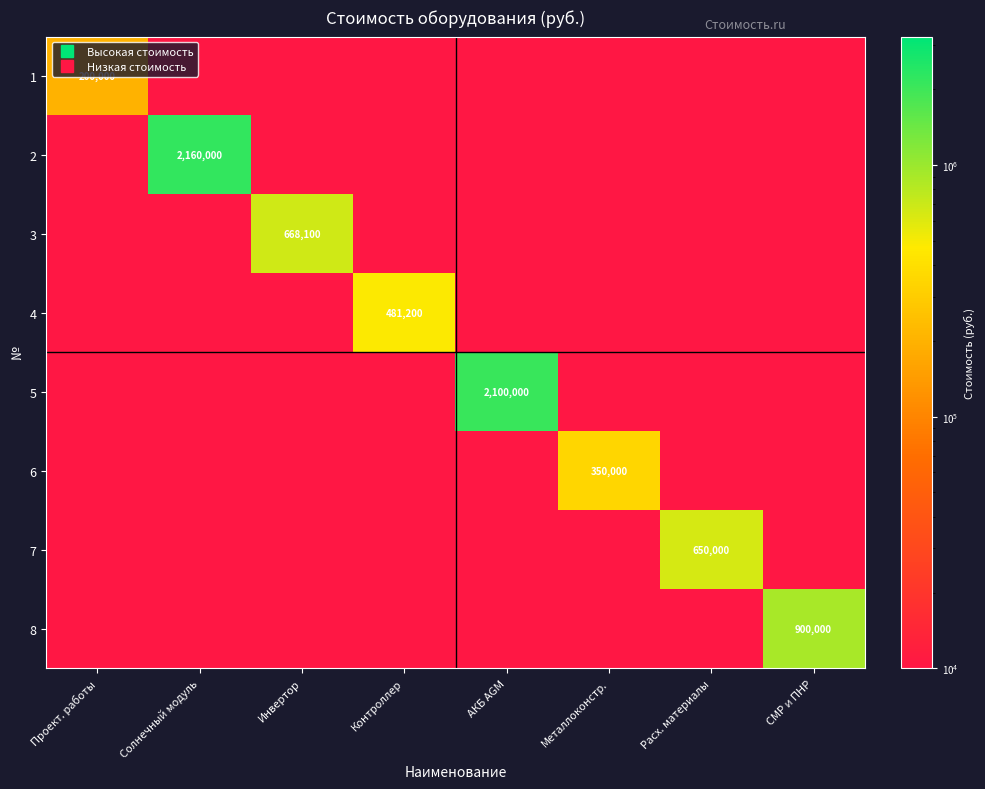

The 1 series shows 0 at Инвертор. True or false?

False